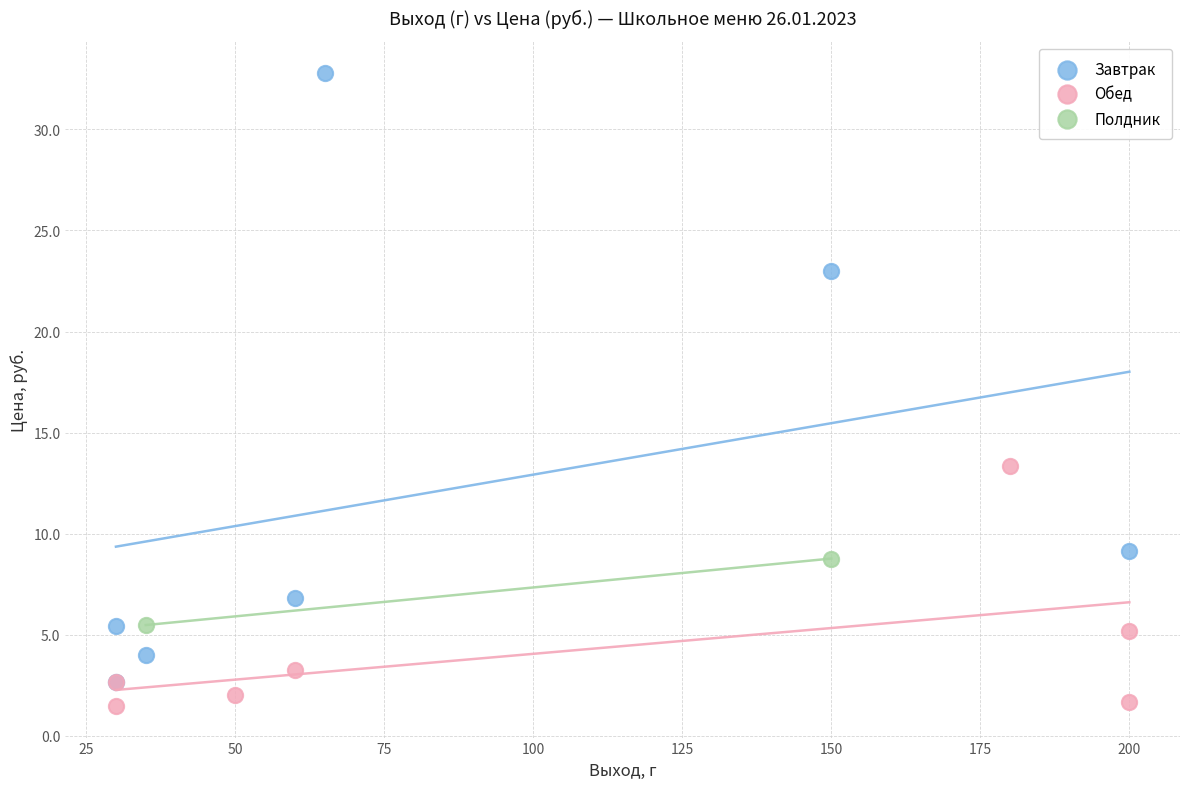

Which series contains the lowest Y value?

Обед